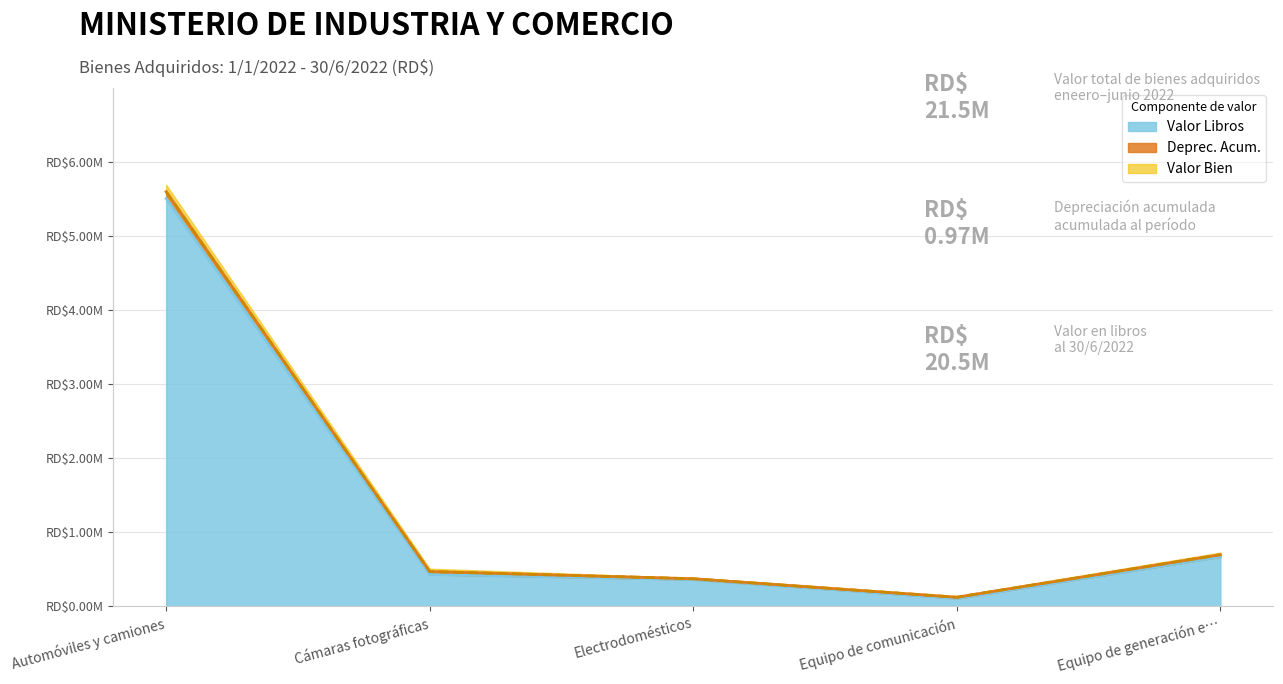

The value of Valor Libros at Automóviles y camiones is 1654426.1. True or false?

False